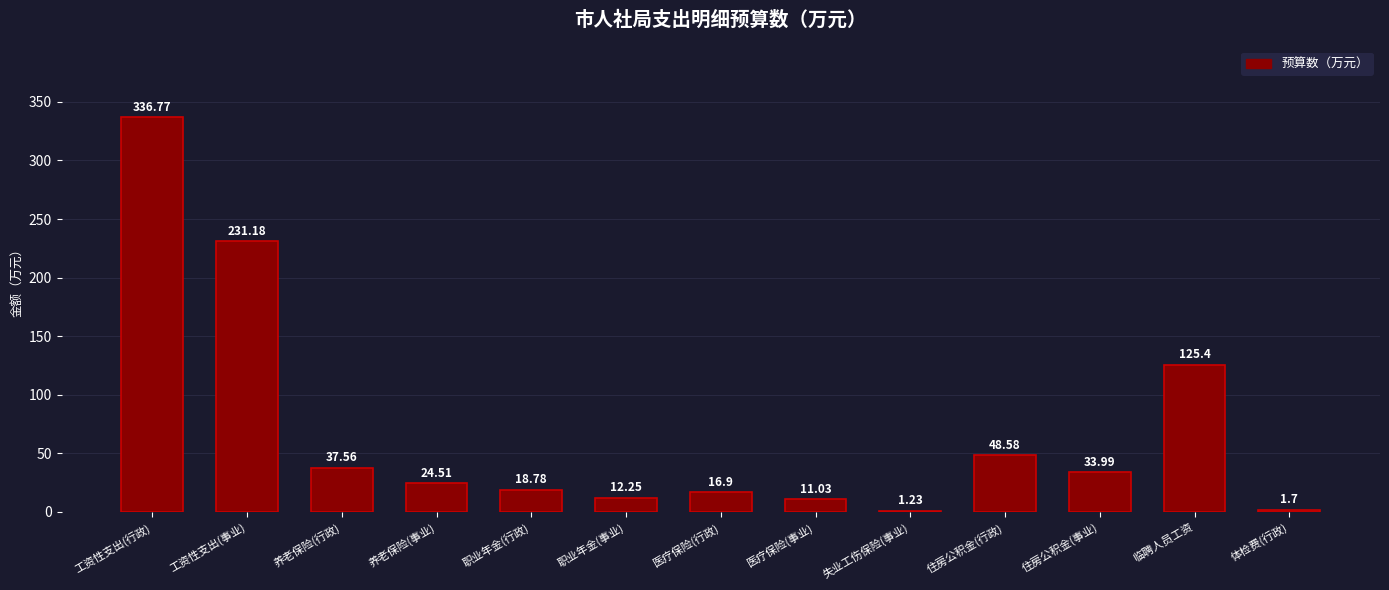

What is the sum of all values?

899.9